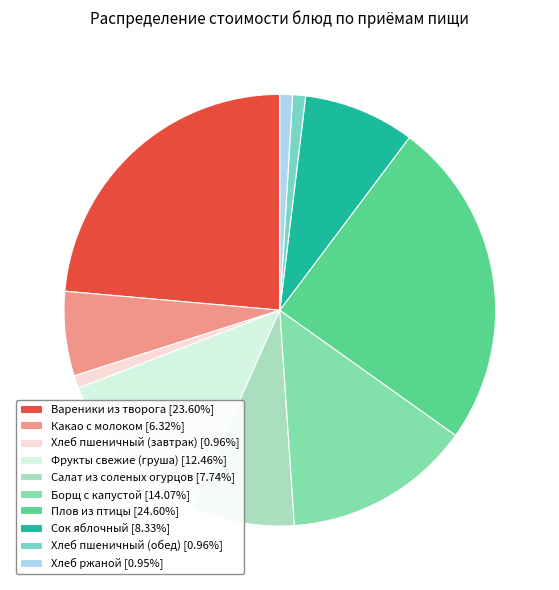

Rank the categories by value from highest to lowest.

Плов из птицы, Вареники из творога, Борщ с капустой, Фрукты свежие (груша), Сок яблочный, Салат из соленых огурцов, Какао с молоком, Хлеб пшеничный (завтрак), Хлеб пшеничный (обед), Хлеб ржаной